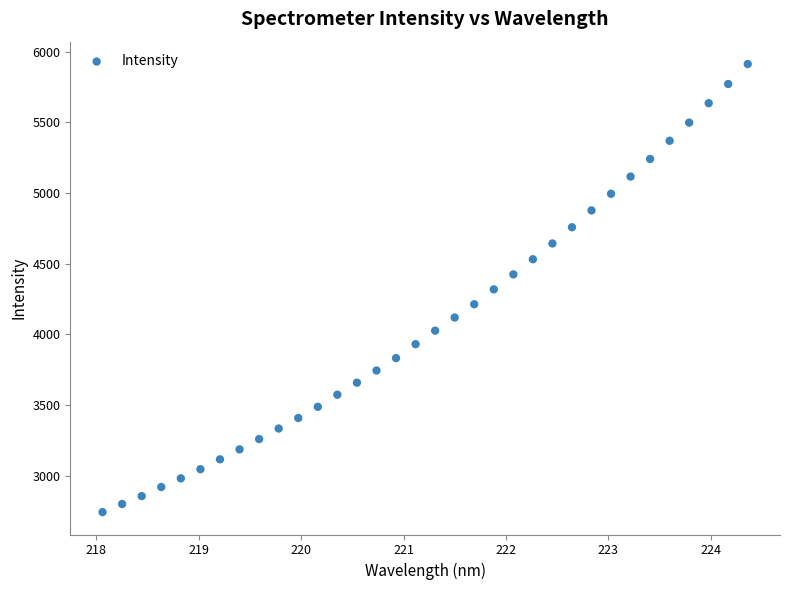

What is the range of Y values (max minus min)?

3171.5